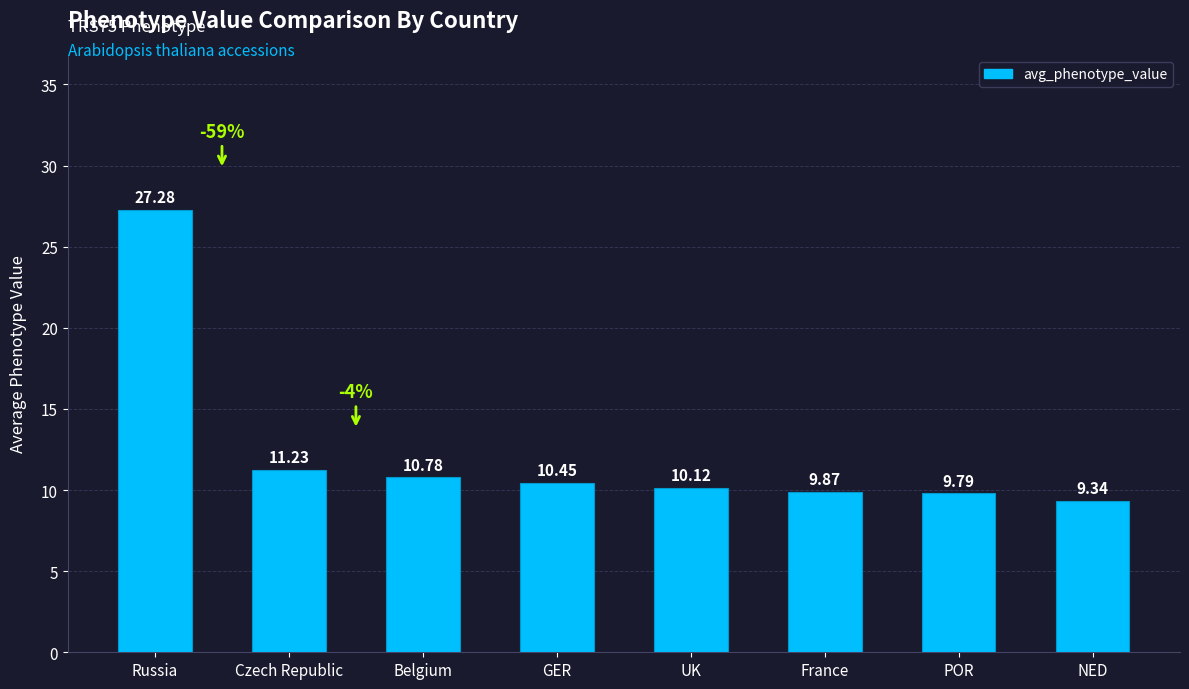

List the labels in order of value, largest first.

Russia, Czech Republic, Belgium, GER, UK, France, POR, NED